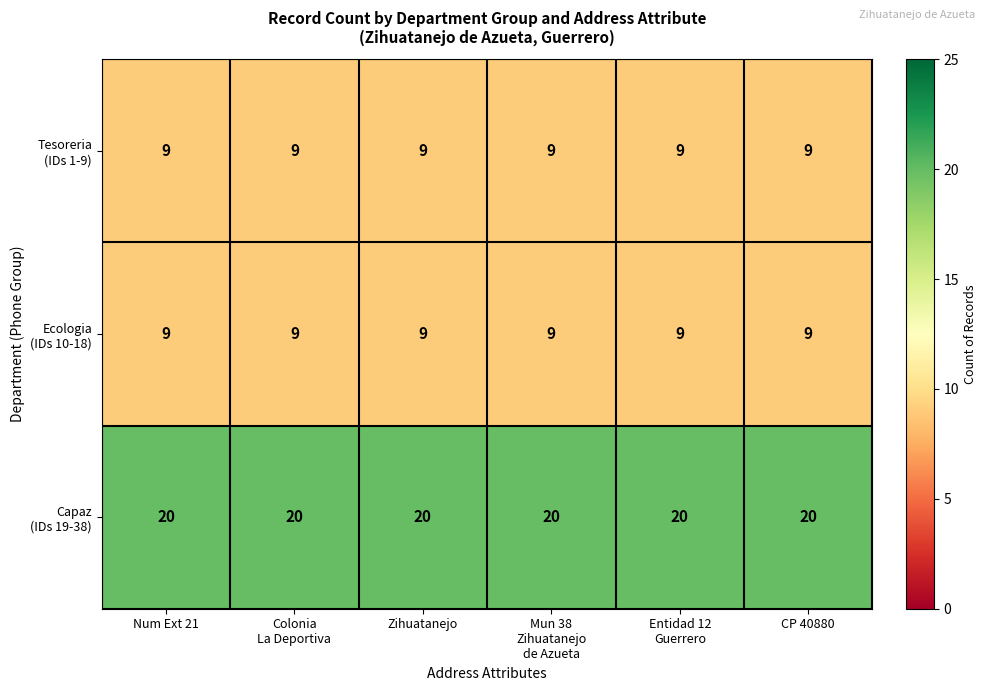

What is the total value across all series at Num Ext 21?

38